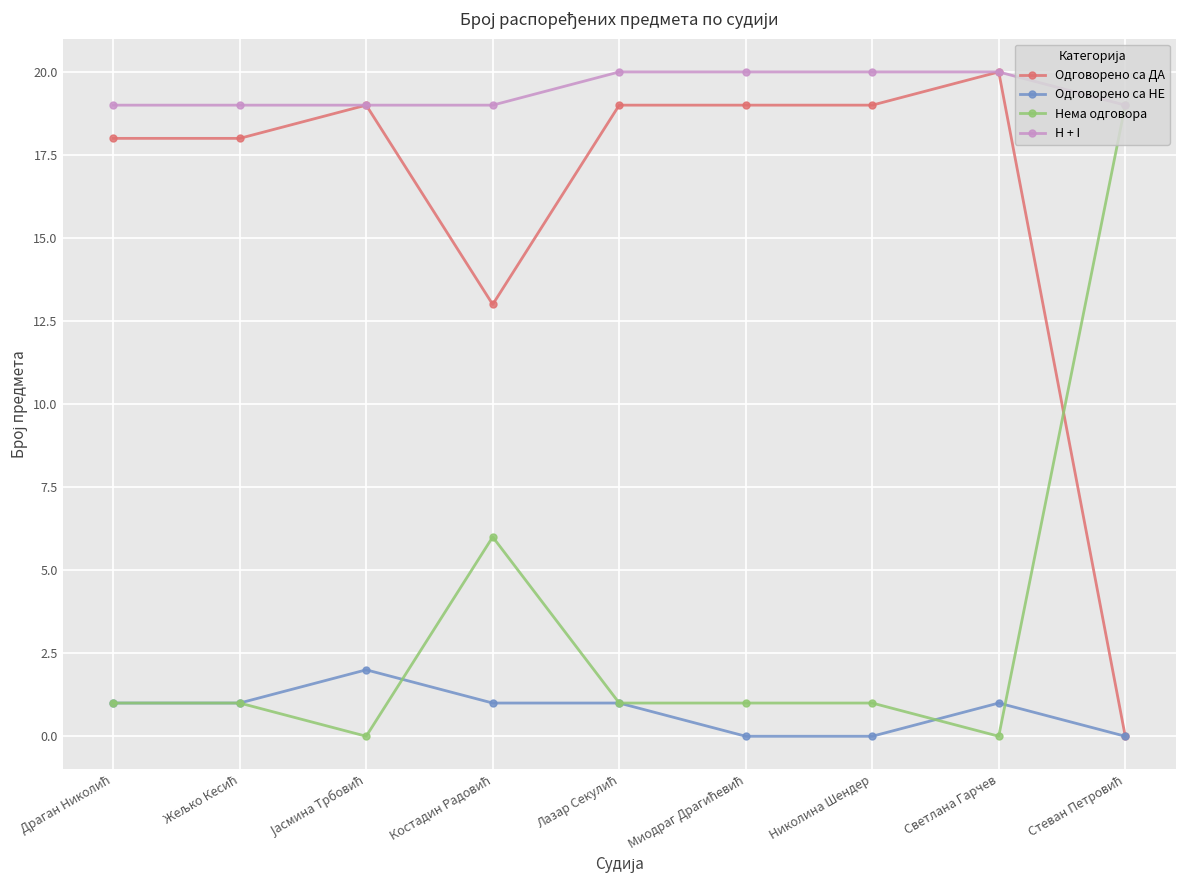

True or false: Нема одговора and Одговорено са ДА cross at least once.

True